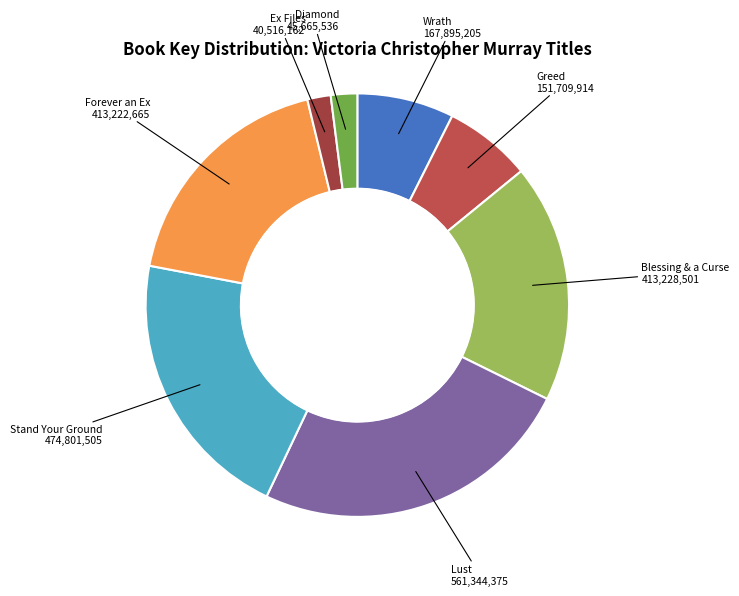

Which category has the biggest portion of the pie?

Lust